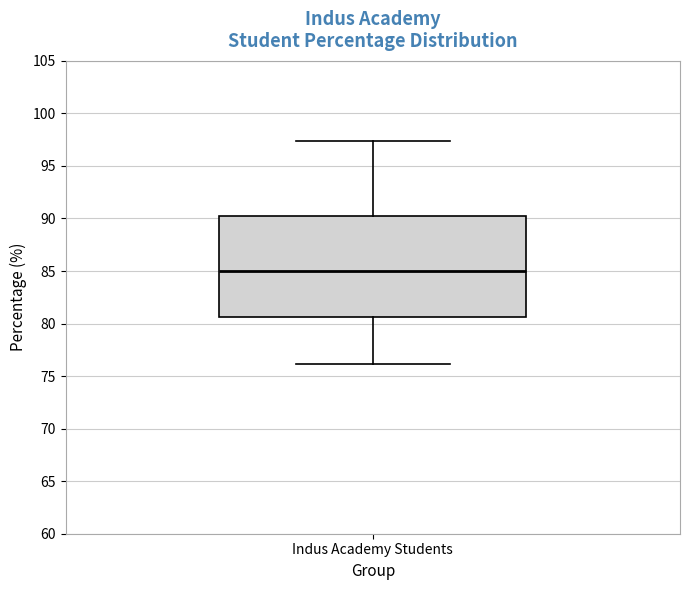

Where is the upper edge of the box for Indus Academy Students on the y-axis? The values are not printed on the chart, so give them approximately, as read against the axis.

90.0